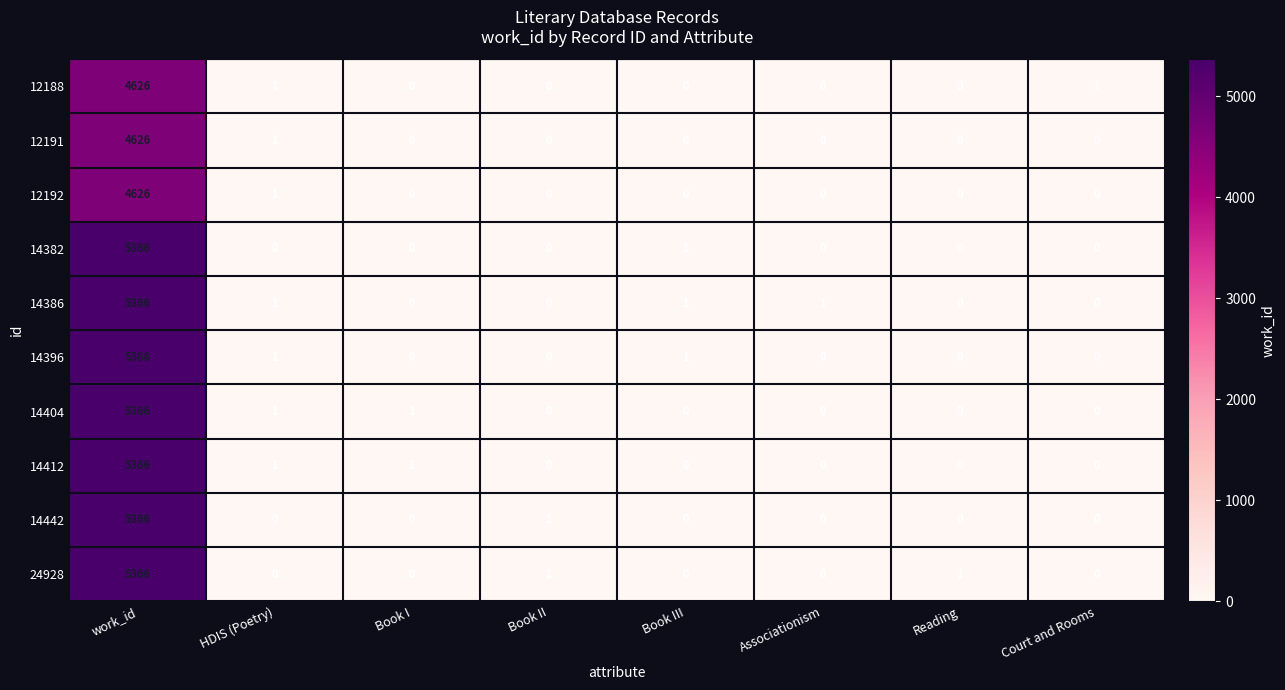

What is the maximum value shown in the chart?

5366